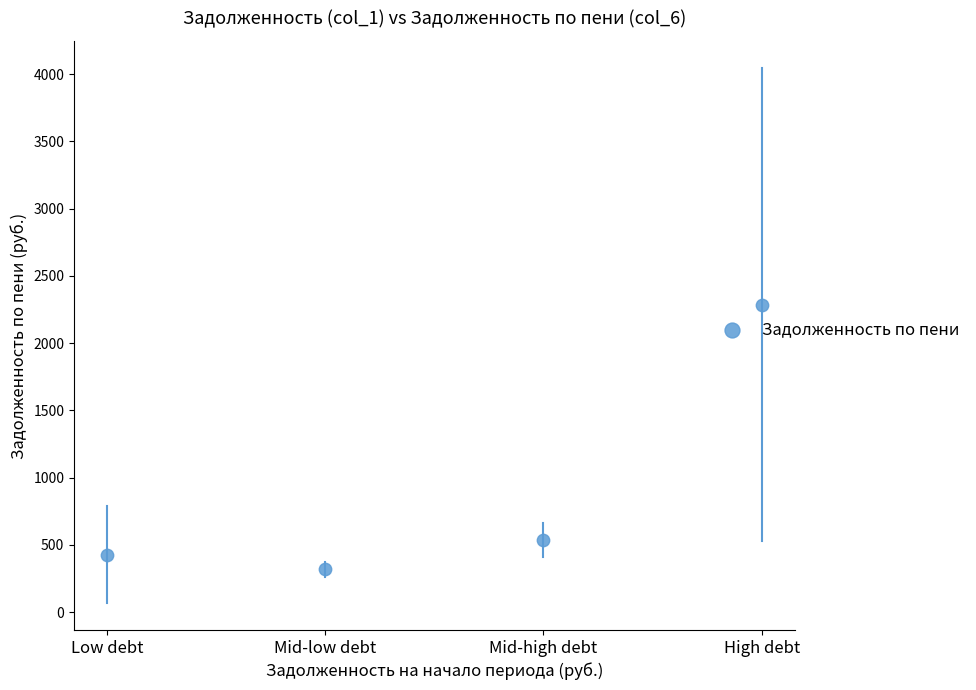

What is the range of Y values (max minus min)?

1968.8